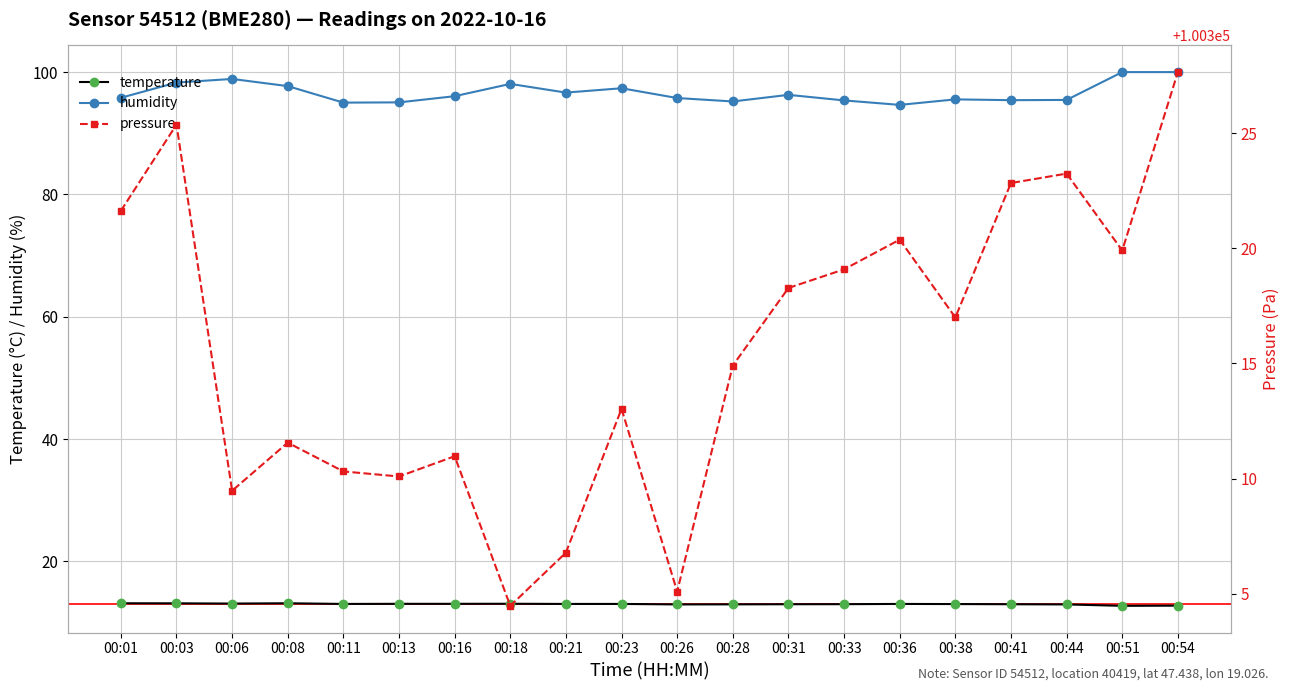

Does the chart have visible grid lines?

Yes